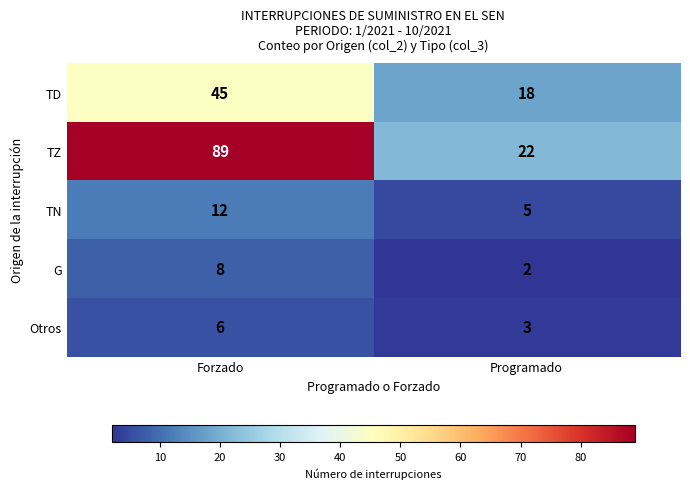

The value of TZ at Forzado is 20. True or false?

False